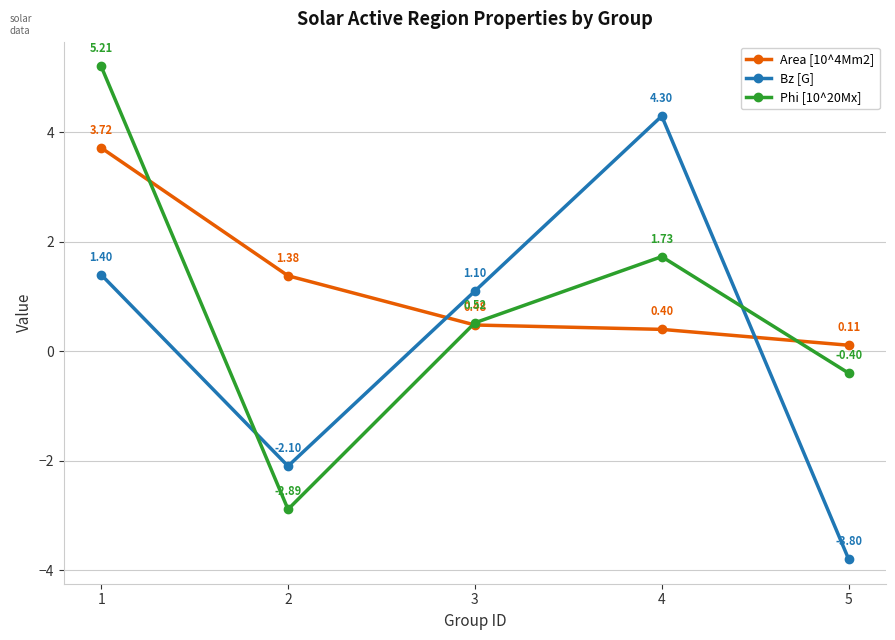

How many data points in Phi [10^20Mx] are above 0?

3